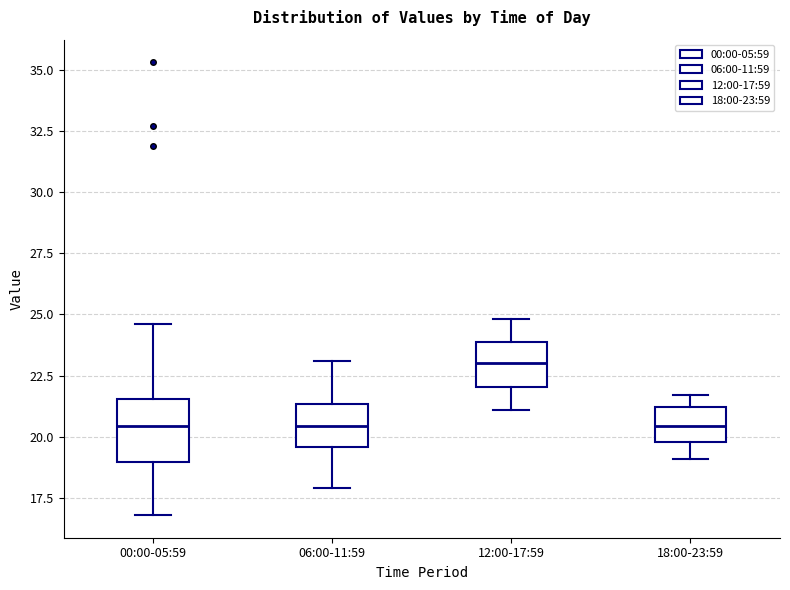

Comparing the boxes themselves (not the whiskers), which one is the tallest?

00:00-05:59